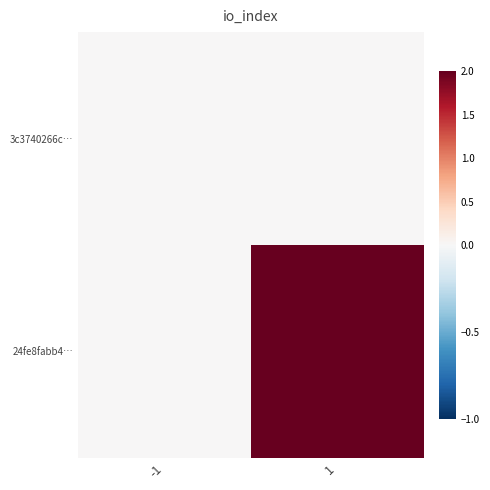

Which series changed the most between -1 and 1?

24fe8fabb4…